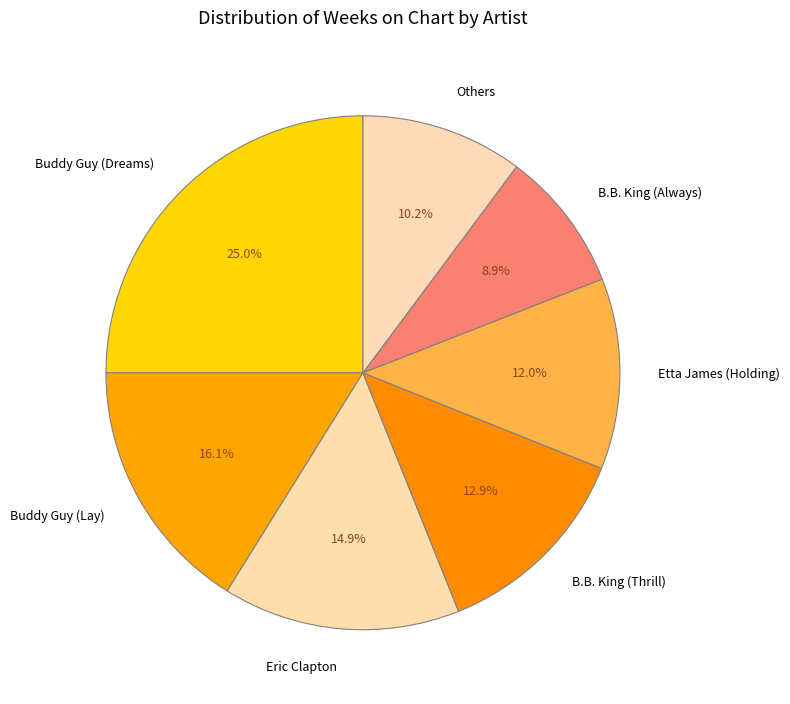

To the nearest percent, what is the difference between the largest and smallest slice percentages?

16%